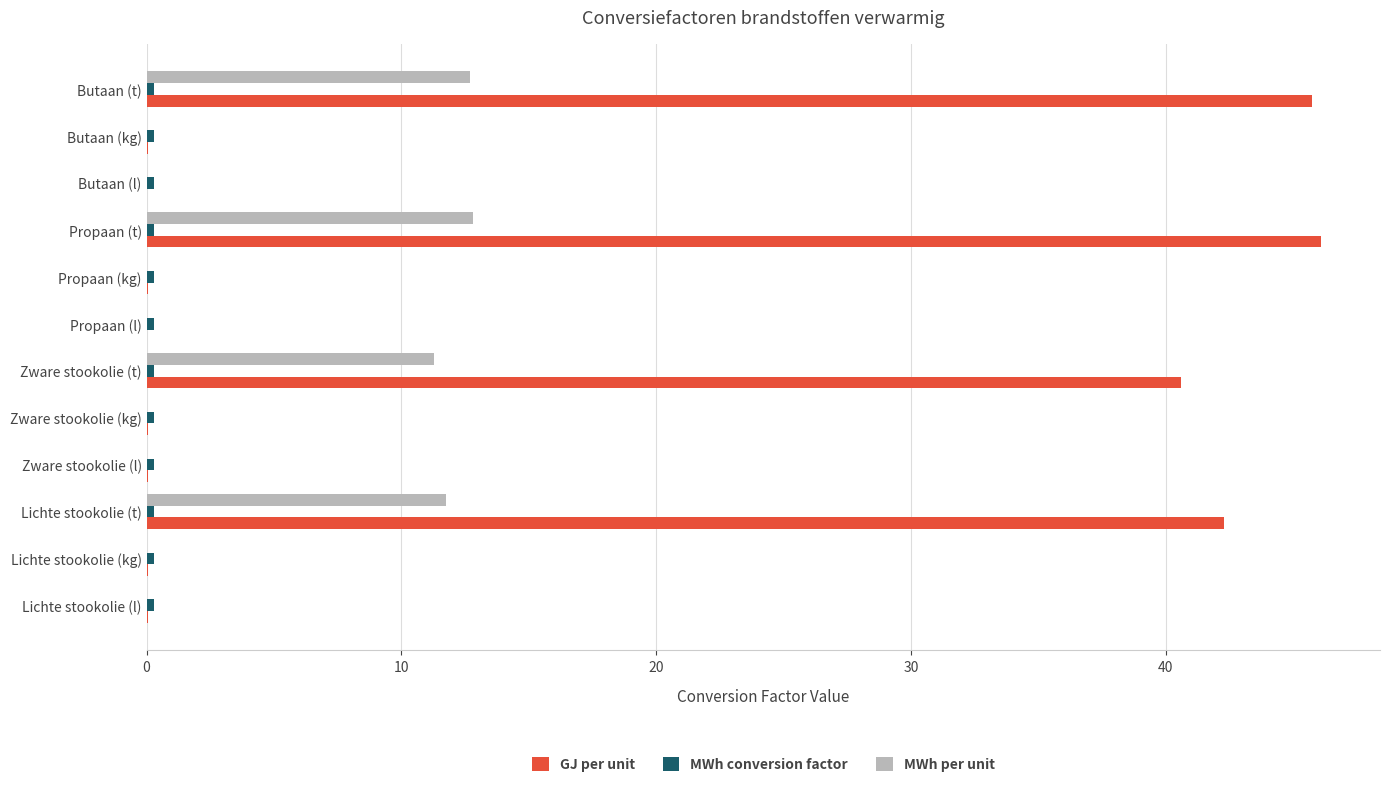

Between Propaan (t) and Butaan (l), which series saw the biggest shift?

GJ per unit